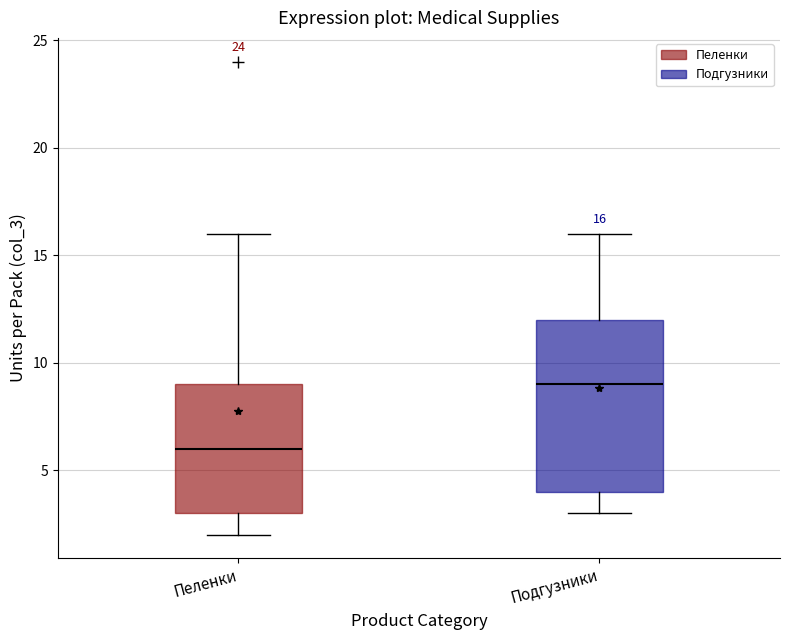

Which box is the tallest, from its lower edge to its upper edge?

Подгузники